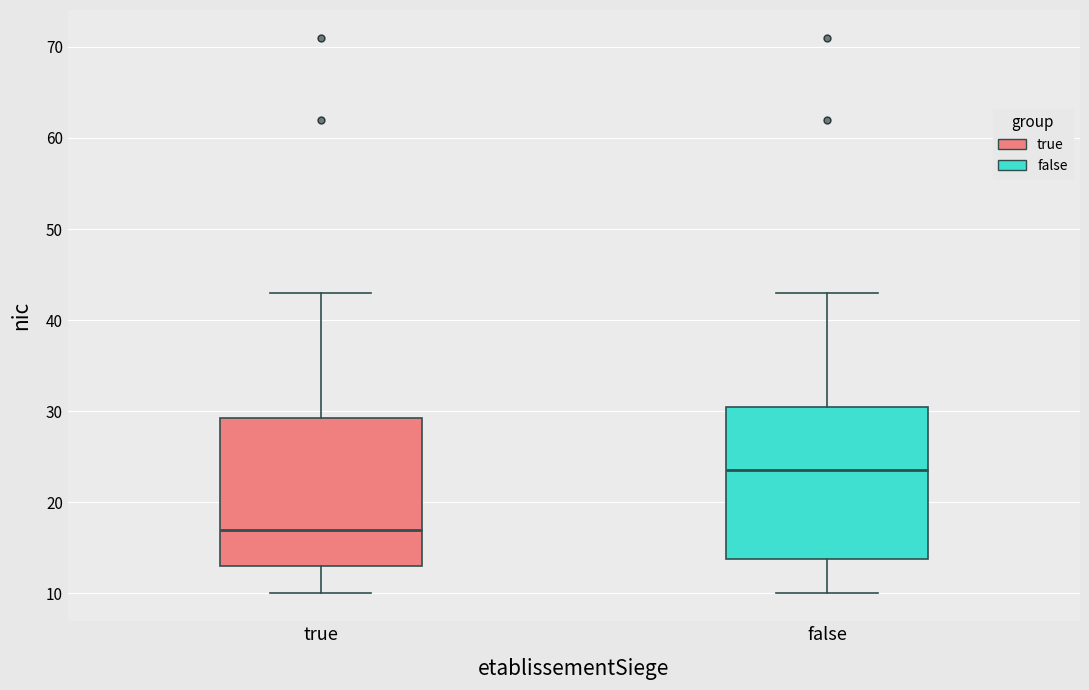

Where is the upper edge of the box for true on the y-axis? The values are not printed on the chart, so give them approximately, as read against the axis.

29